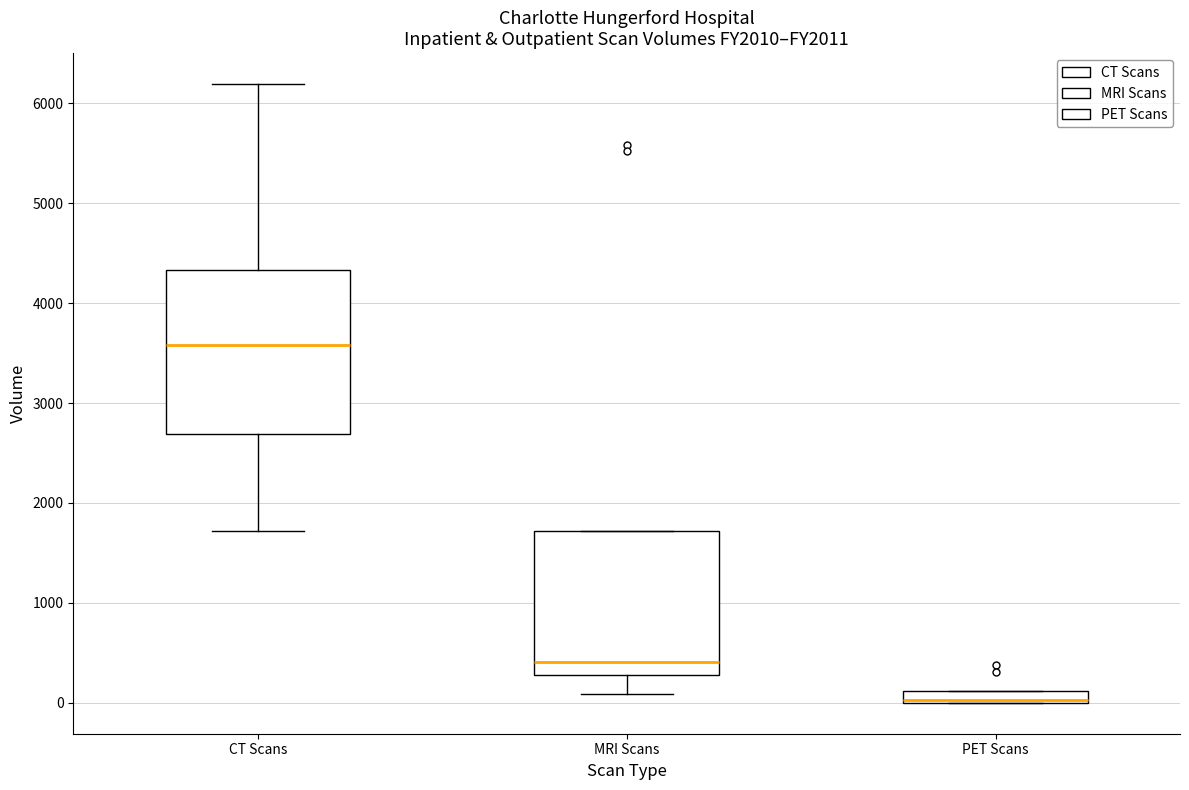

Which box has the highest median line?

CT Scans